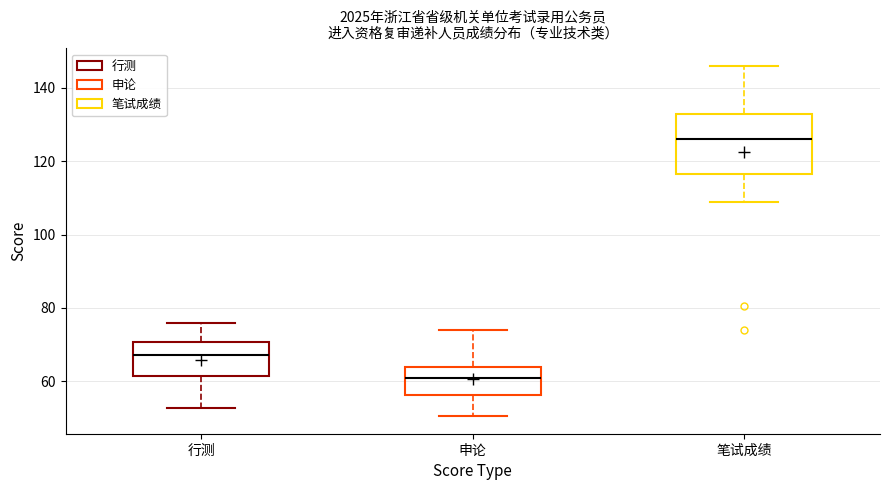

Reading left to right, transcribe this box plot: for each box, give where its median line is, the range the box spans, and where its two whiskers end, as read against the y-axis. The values are not printed on the chart, so give them approximately, as read against the axis.

行测: median 68, box 62 to 70, whiskers 52 to 76
申论: median 62, box 56 to 64, whiskers 50 to 74
笔试成绩: median 126, box 116 to 132, whiskers 108 to 146